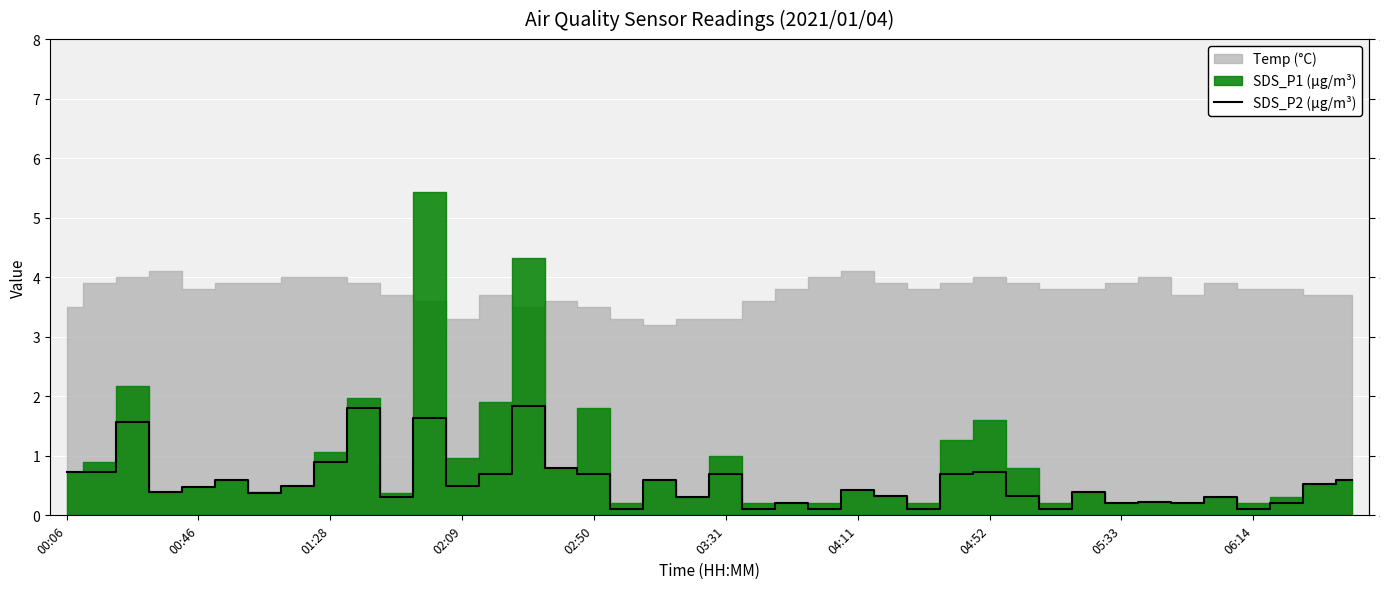

What is the label of the 1st point from the left?

00:06